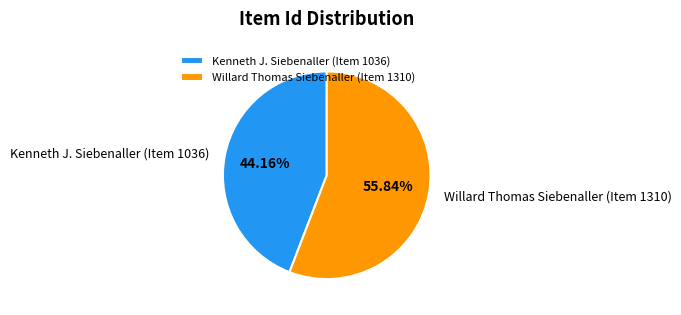

What is the total percentage of Kenneth J. Siebenaller (Item 1036) and Willard Thomas Siebenaller (Item 1310)?

100.0%